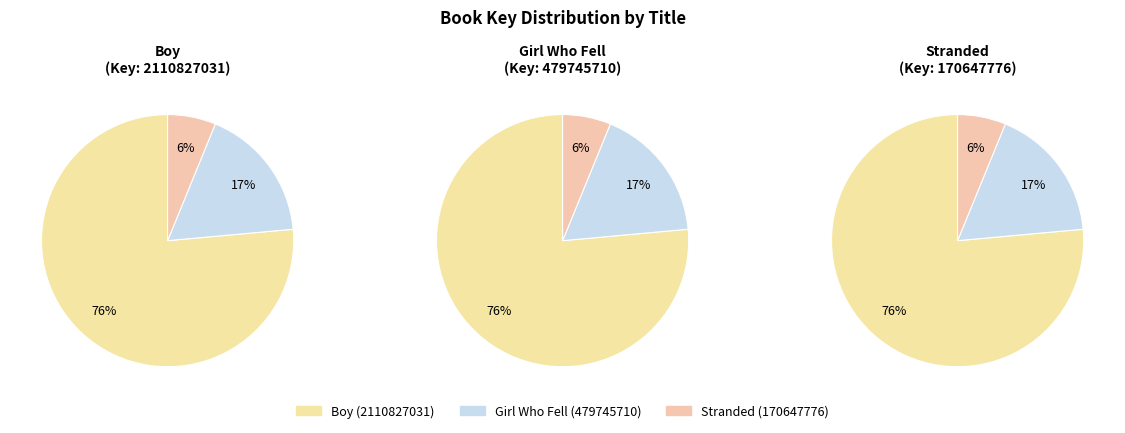

True or false: Boy (2110827031) accounts for 70% of the total.

False